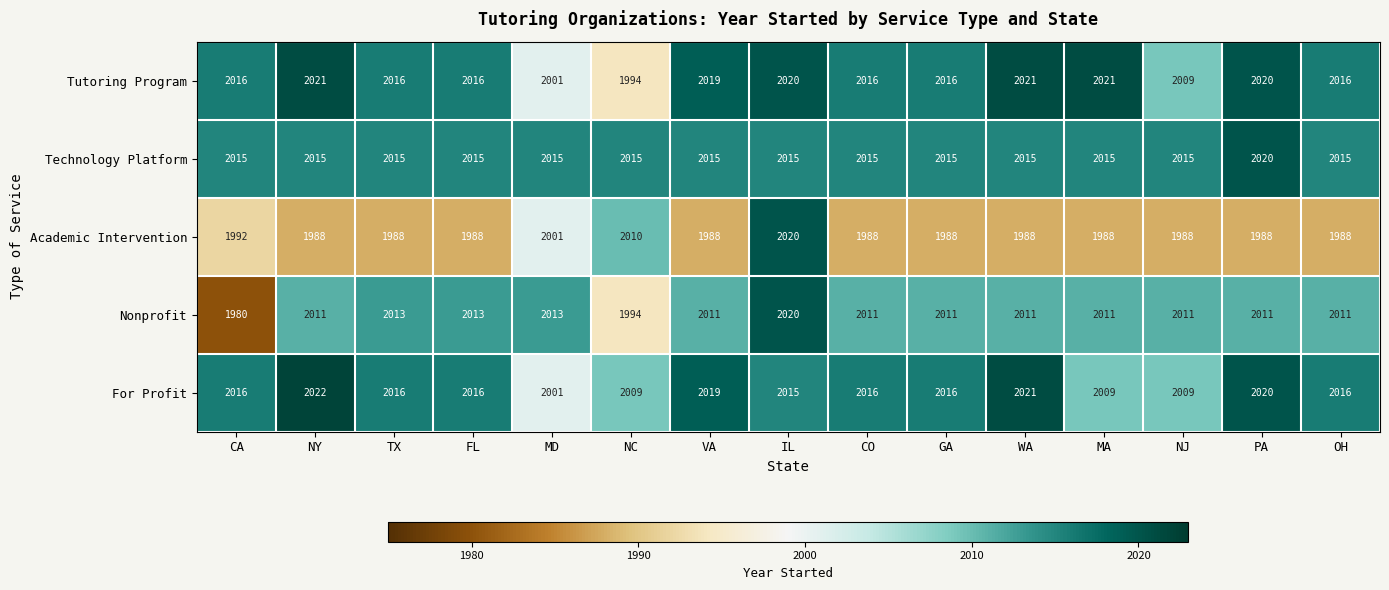

Which category has the lowest value across all series?

CA